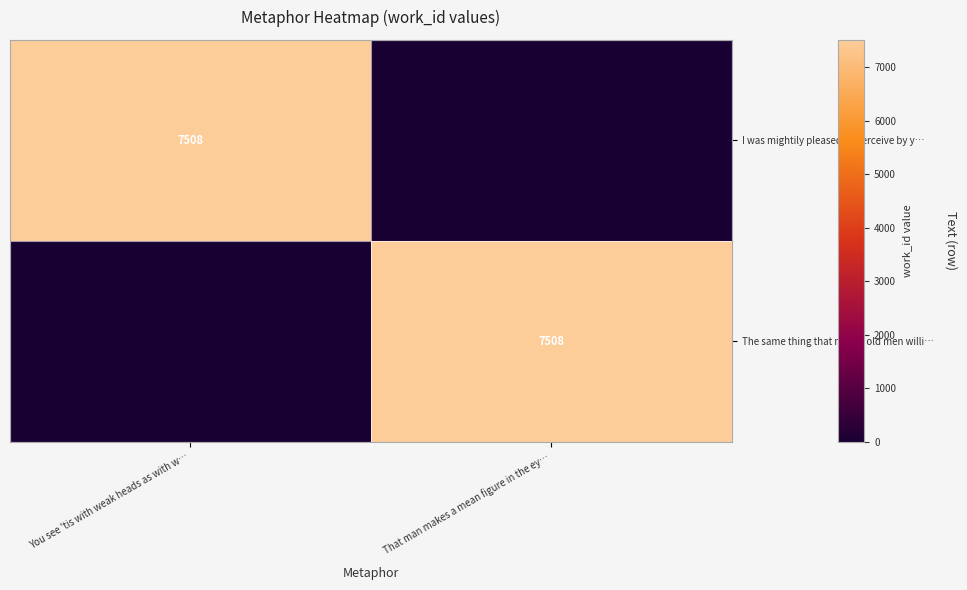

Between You see 'tis with weak heads as with w… and That man makes a mean figure in the ey…, which is larger?

You see 'tis with weak heads as with w…